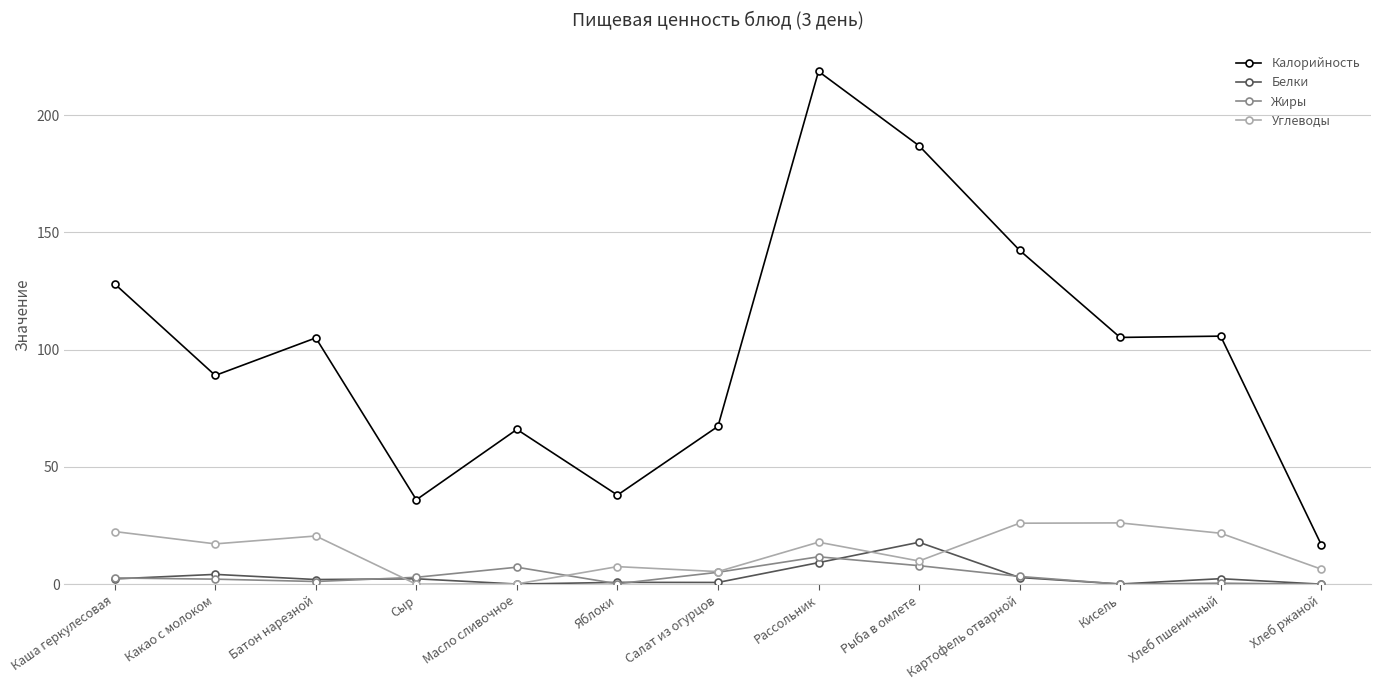

Where is the first local minimum for Калорийность?

Какао с молоком